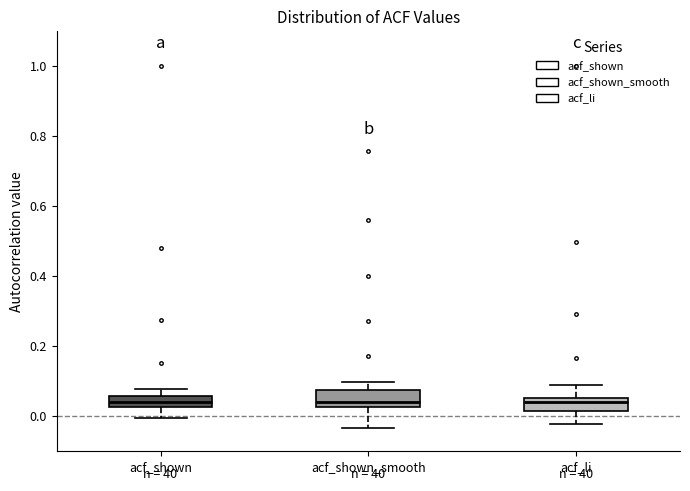

Reading left to right, transcribe this box plot: for each box, give where its median line is, the range the box spans, and where its two whiskers end, as read against the y-axis. The values are not printed on the chart, so give them approximately, as read against the axis.

acf_shown: median 0.04, box 0.02 to 0.06, whiskers 0.00 to 0.08
acf_shown_smooth: median 0.04, box 0.02 to 0.08, whiskers -0.04 to 0.10
acf_li: median 0.04, box 0.02 to 0.06, whiskers -0.02 to 0.08